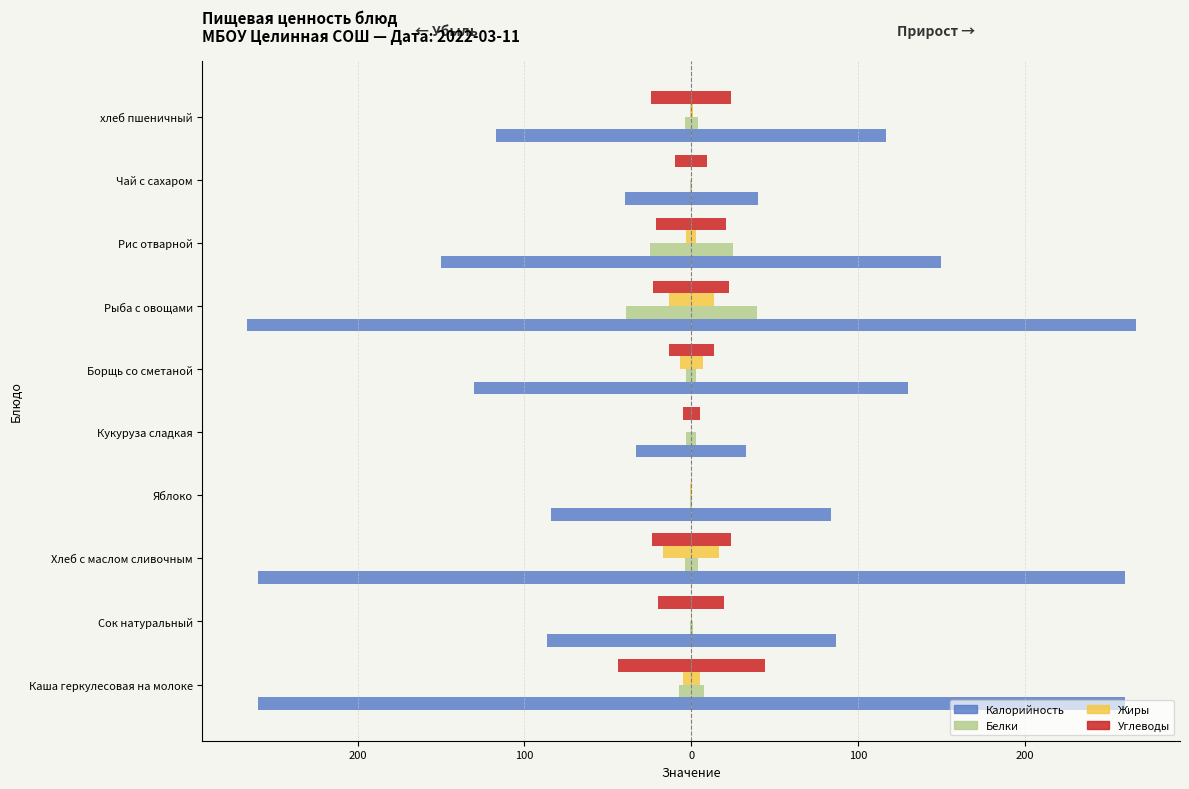

How many groups of bars are there?

10